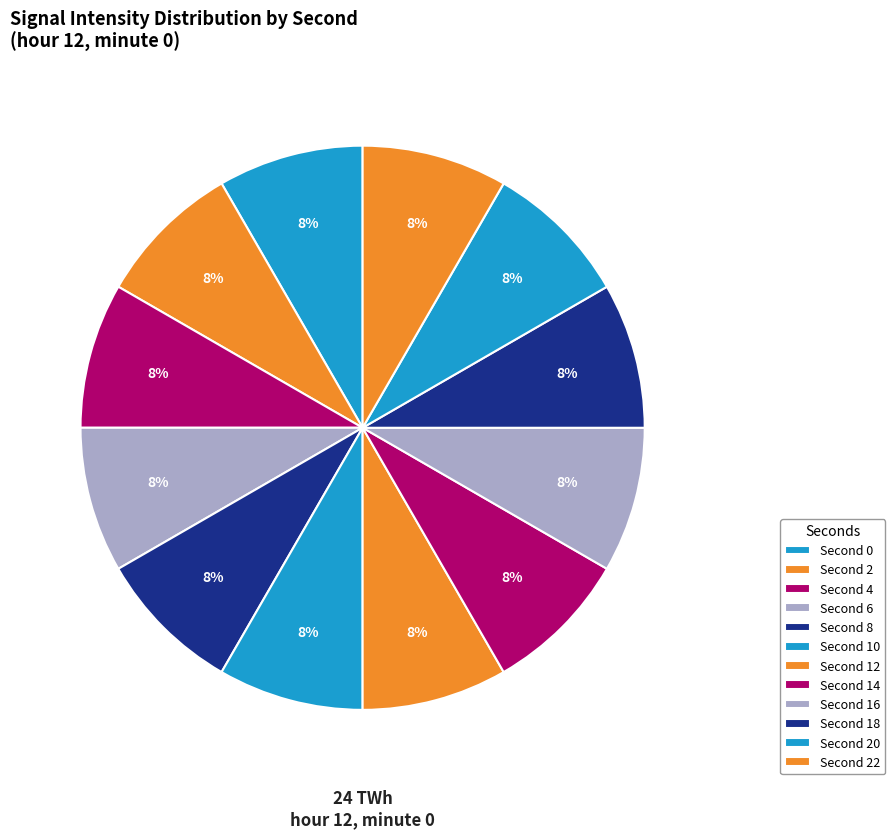

Which slice is the largest?

22